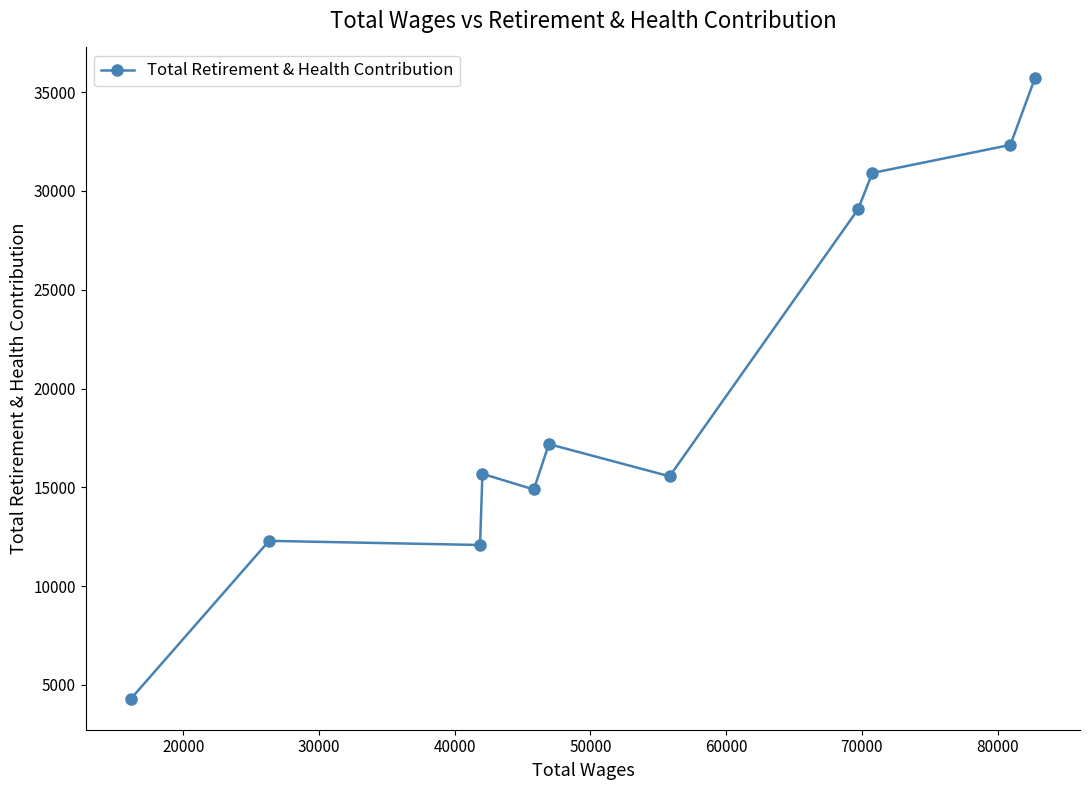

What is the smallest value displayed?

4299